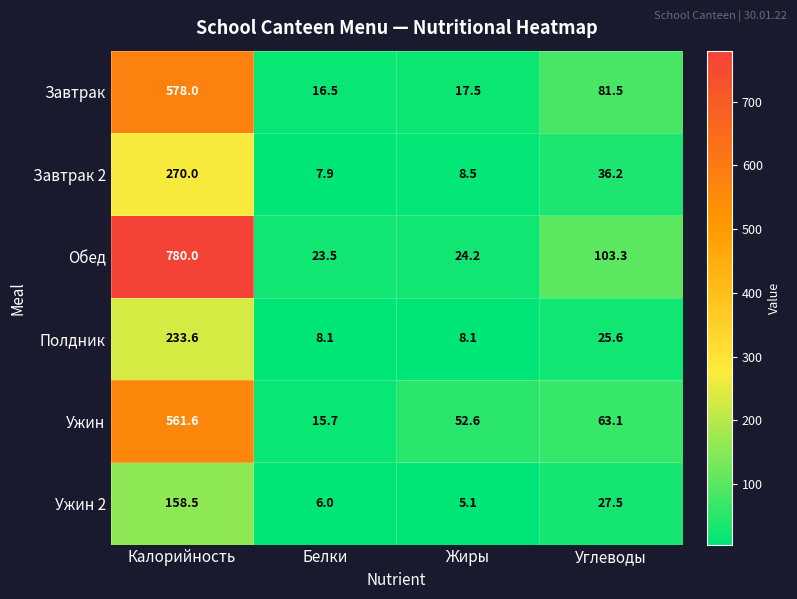

What is the difference between the maximum and minimum values in the Полдник series?

225.5